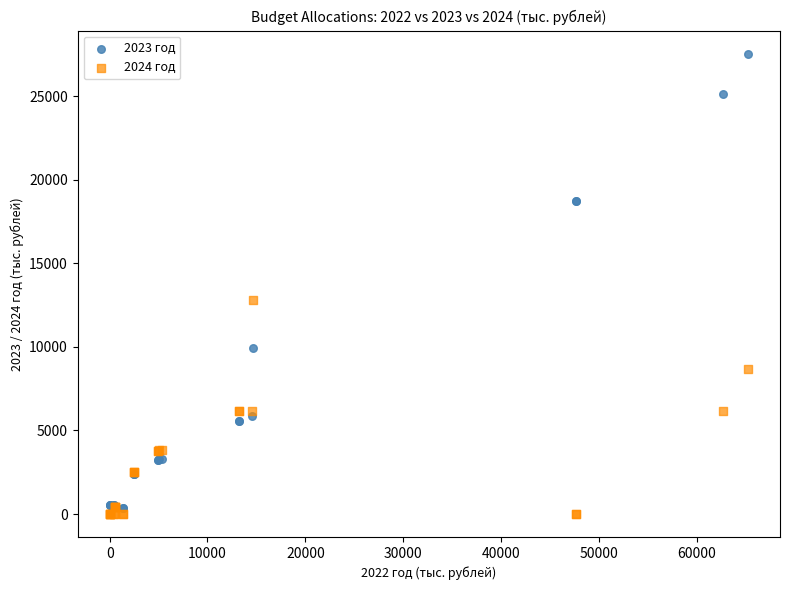

What are all the series names shown in the legend?

2023 год, 2024 год